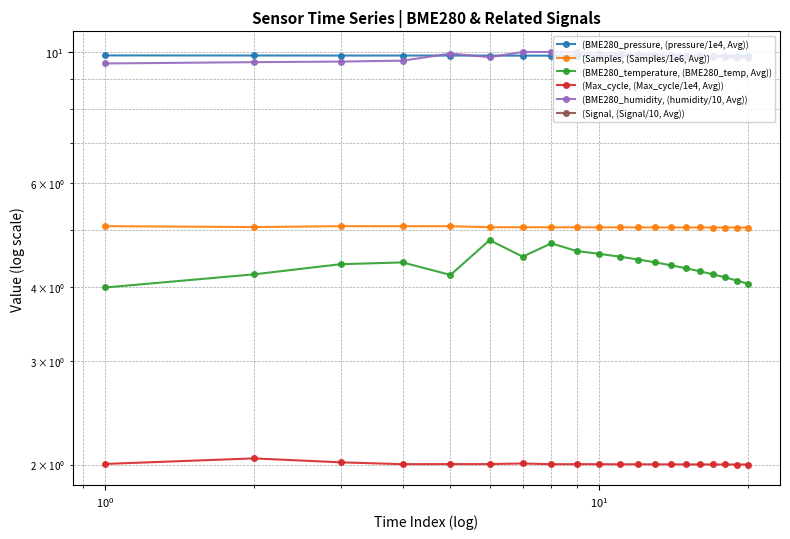

What is the sum of all (BME280_temperature, (BME280_temp, Avg)) values?

87.1